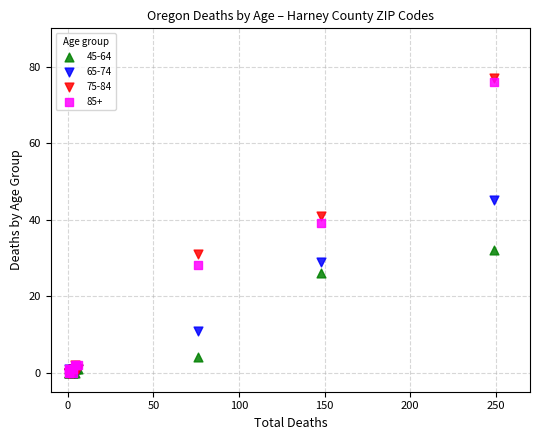

Across all series, what Y value is closest to 38?

39